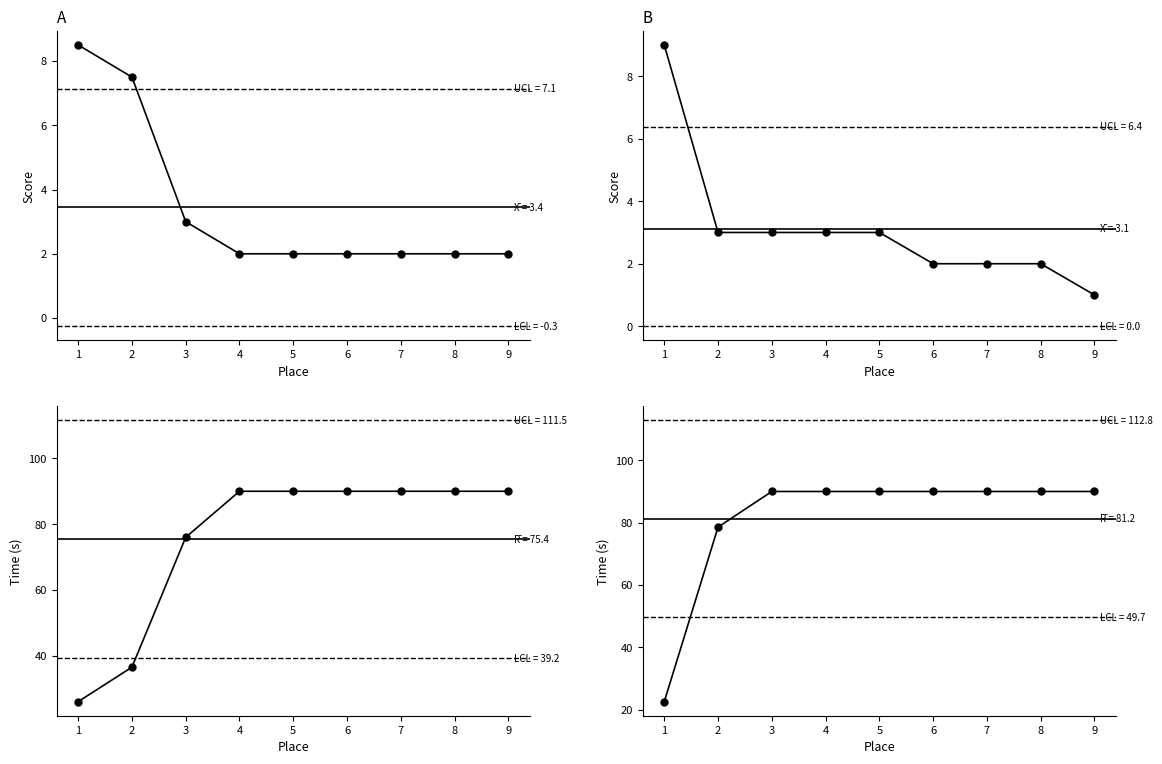

True or false: Pro Time and Advance Time cross at least once.

True